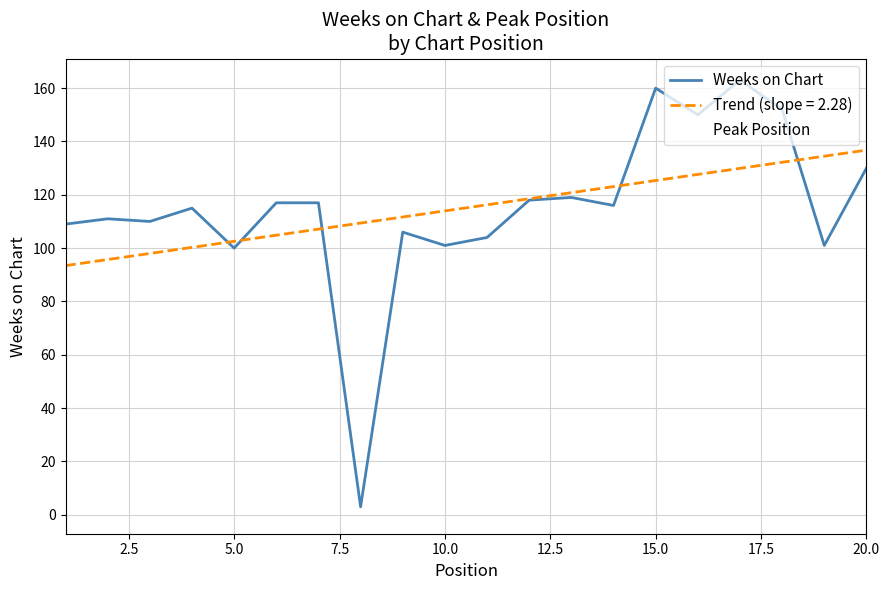

Does the chart have visible grid lines?

Yes